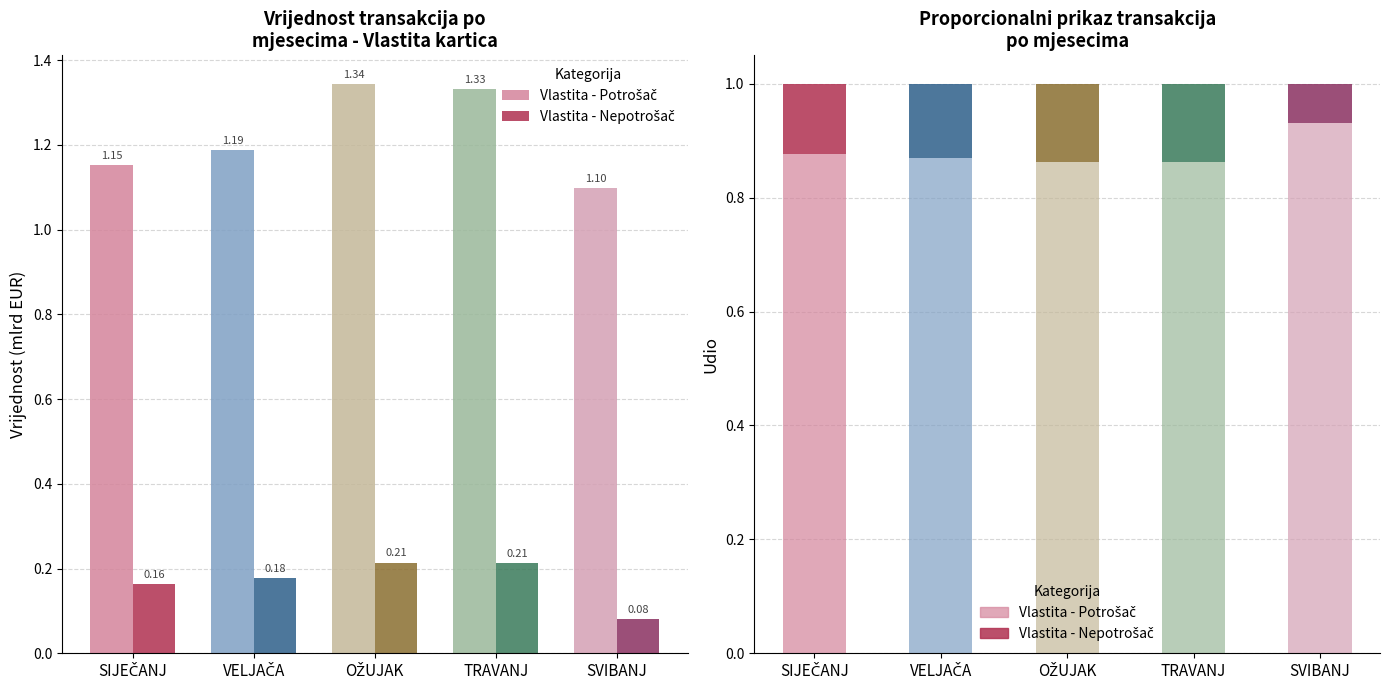

List the series in order of their peak value, highest first.

Vlastita - Potrošač, Vlastita - Nepotrošač